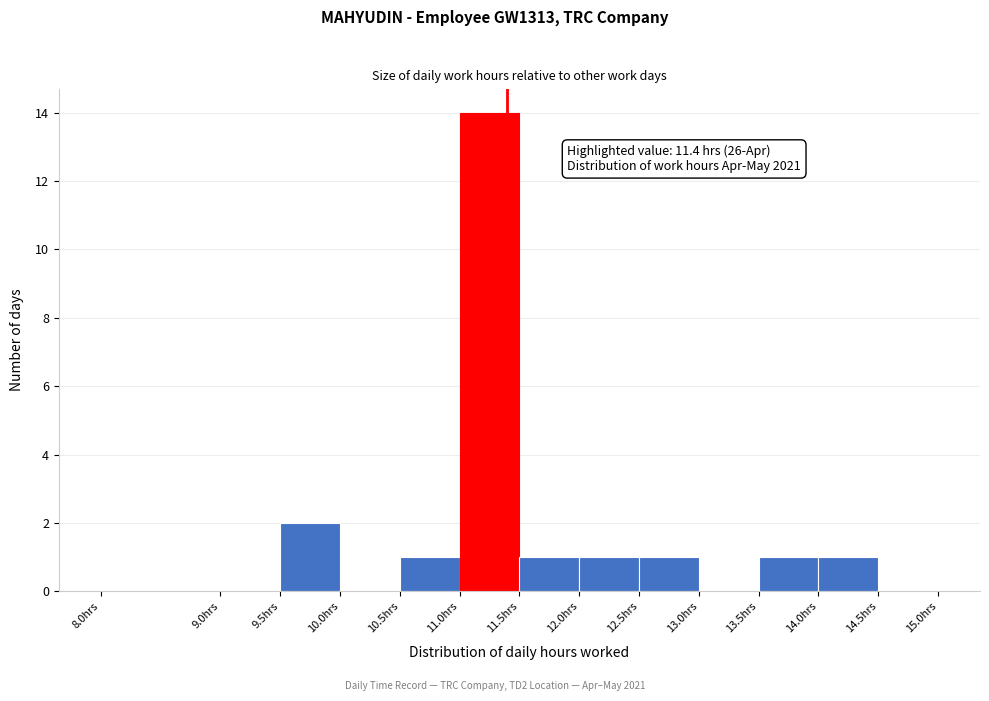

Which range on the x-axis has the tallest bar?

11.0 to 11.5